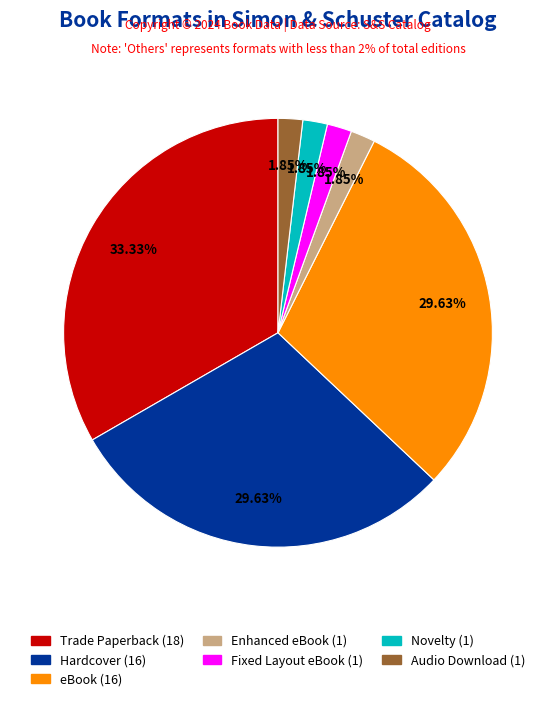

Which has a higher value, Trade Paperback or eBook?

Trade Paperback